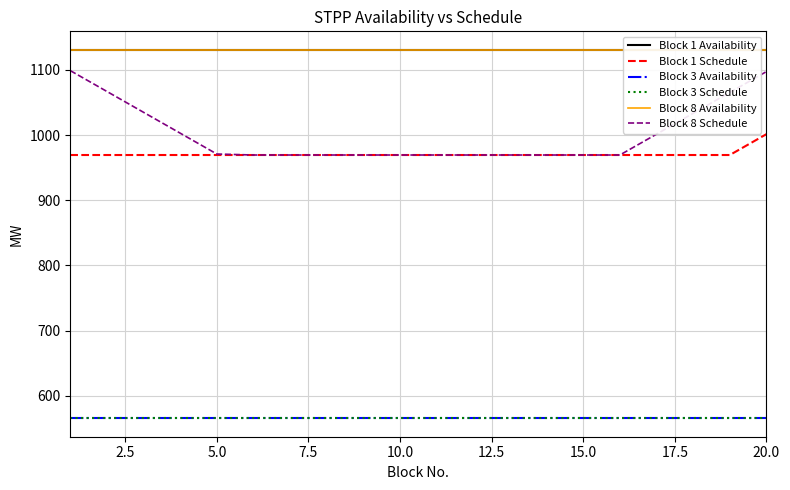

Which series has the largest range (max minus min)?

Block 8 Schedule